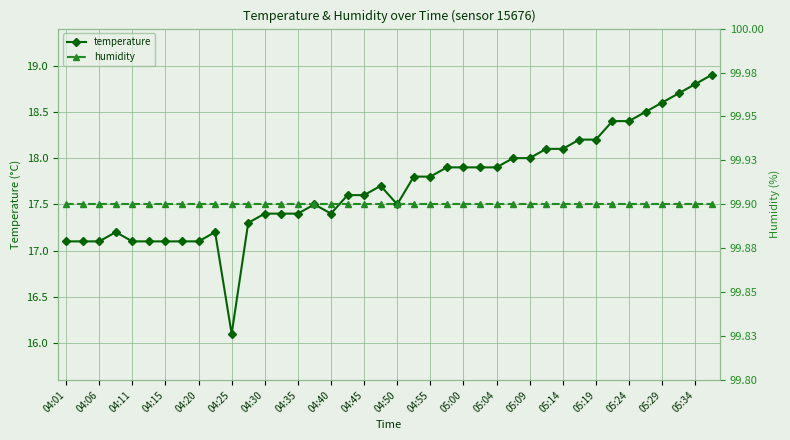

Reading left to right, extract all data points from this chart.

temperature: 17.1	17.1	17.1	17.2	17.1	17.1	17.1	17.1	17.1	17.2	16.1	17.3	17.4	17.4	17.4	17.5	17.4	17.6	17.6	17.7	17.5	17.8	17.8	17.9	17.9	17.9	17.9	18.0	18.0	18.1	18.1	18.2	18.2	18.4	18.4	18.5	18.6	18.7	18.8	18.9
humidity: 99.9	99.9	99.9	99.9	99.9	99.9	99.9	99.9	99.9	99.9	99.9	99.9	99.9	99.9	99.9	99.9	99.9	99.9	99.9	99.9	99.9	99.9	99.9	99.9	99.9	99.9	99.9	99.9	99.9	99.9	99.9	99.9	99.9	99.9	99.9	99.9	99.9	99.9	99.9	99.9